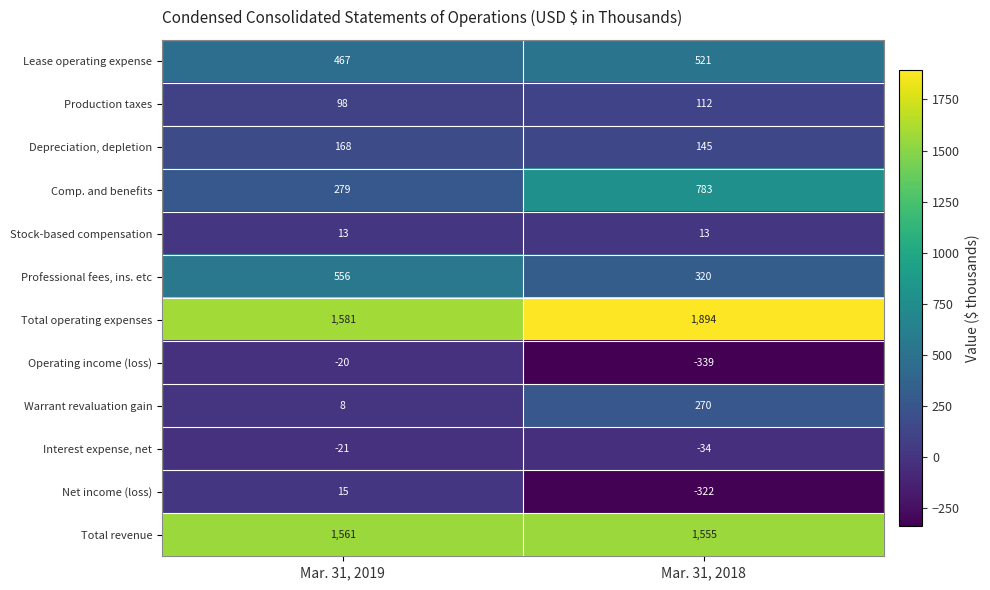

Which series has the widest spread of values?

Comp. and benefits